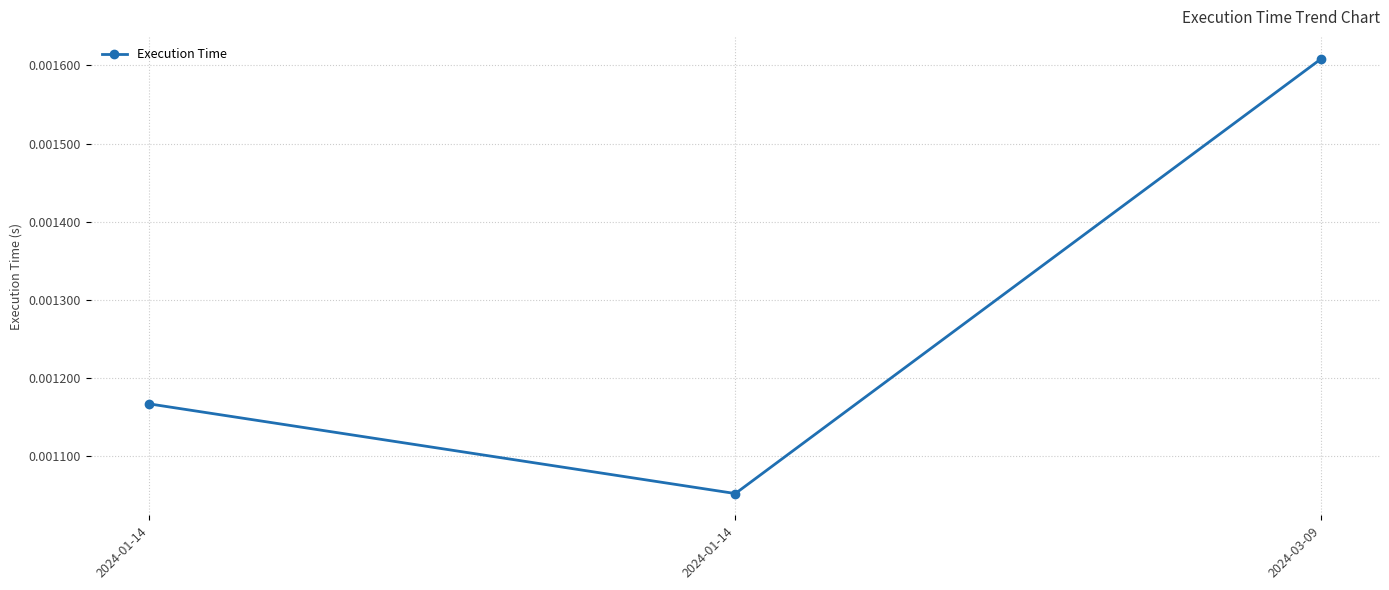

What is the label of the 2nd point from the right?

2024-01-14